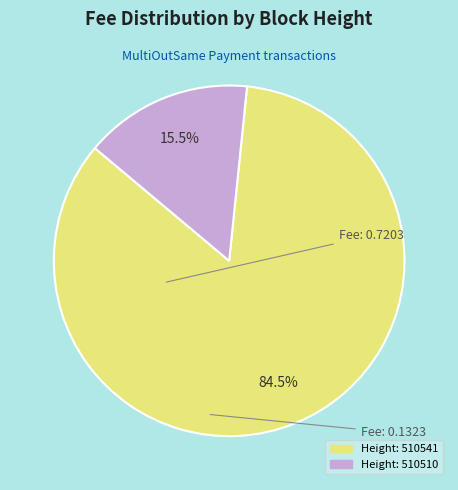

Is there any slice that represents more than half of the pie?

Yes